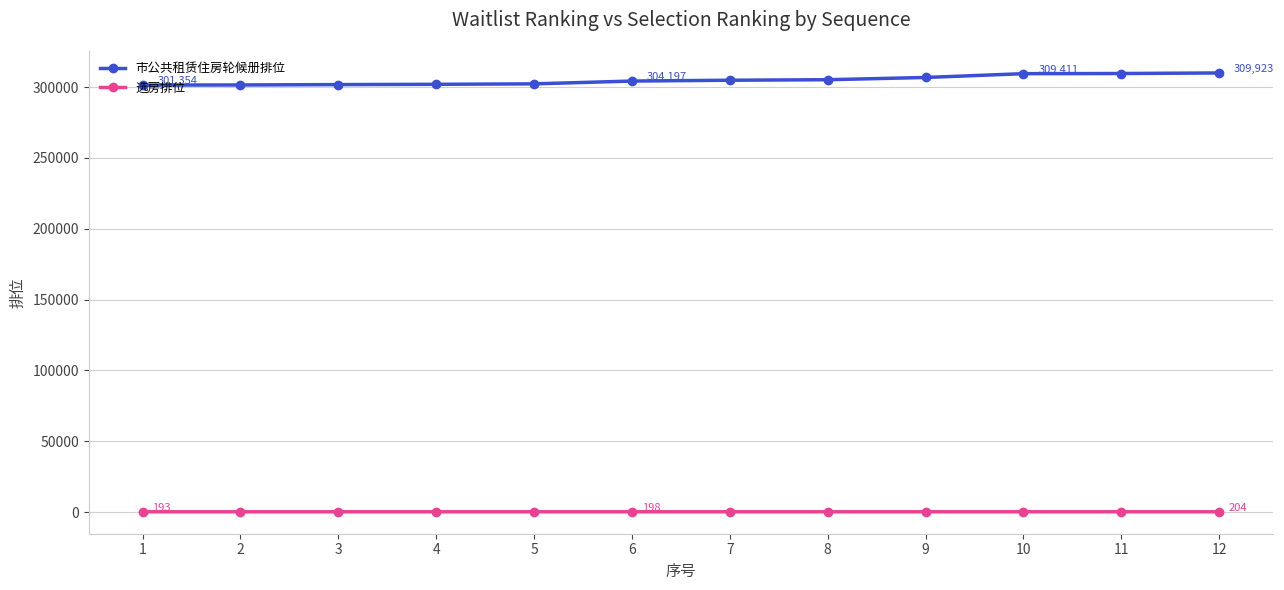

What is the greatest value displayed?

309923